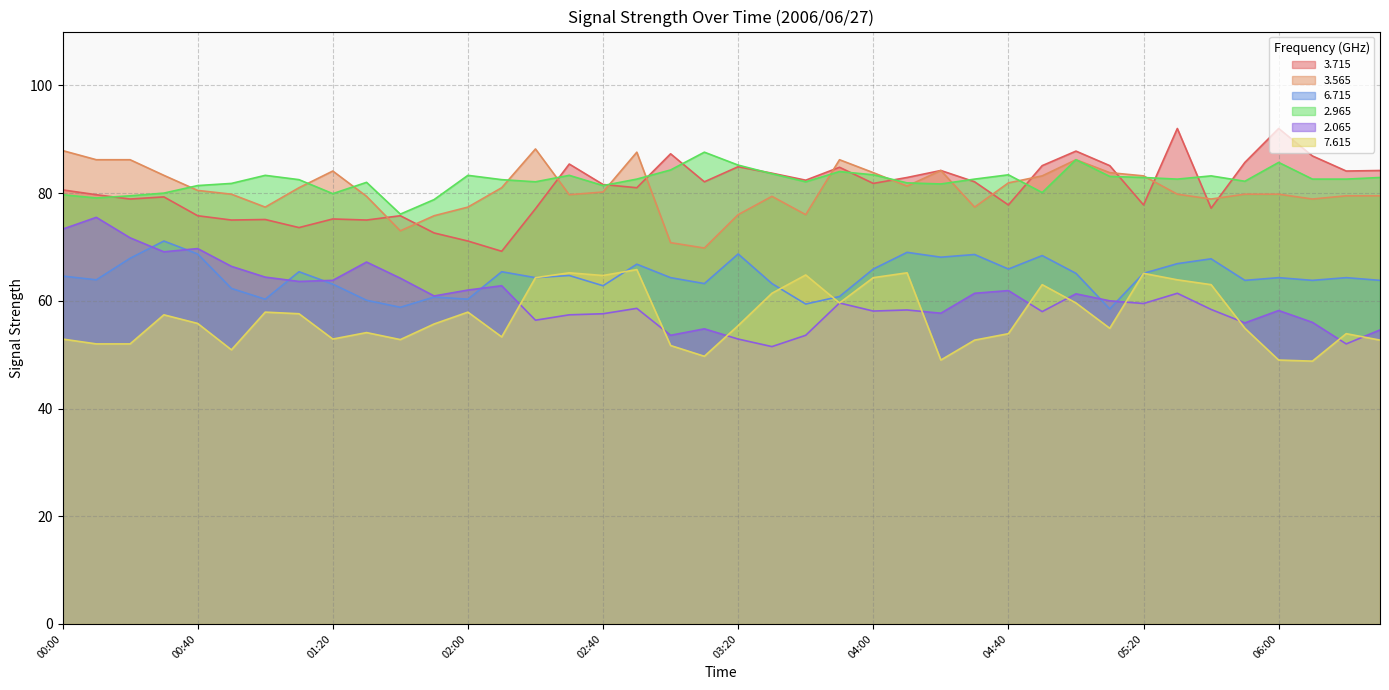

How many lines are shown in the chart?

6